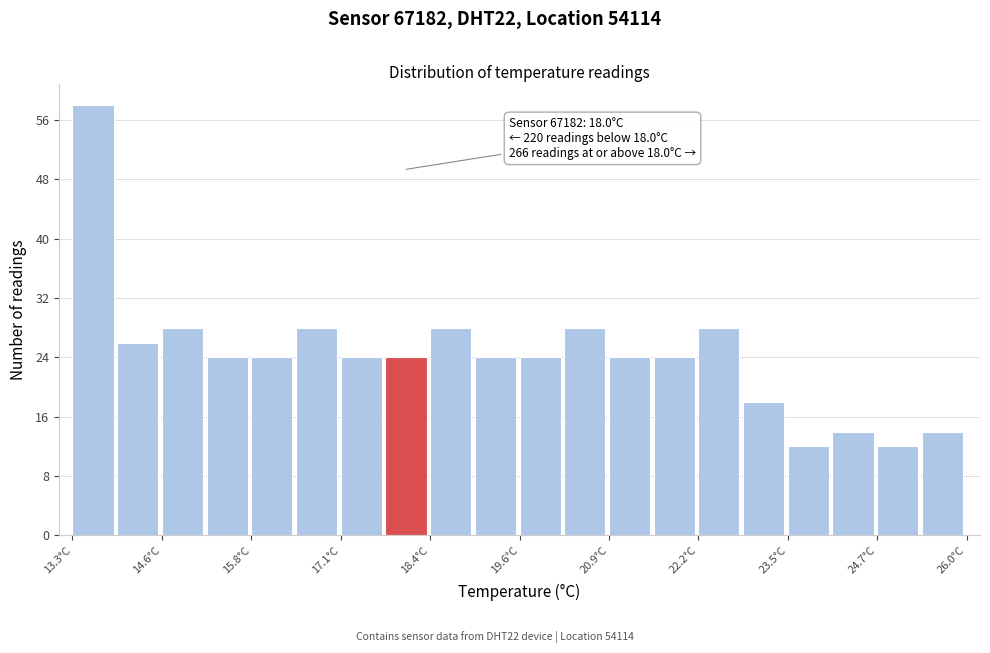

Read against the x-axis, roughly where is the centre of the tallest bar?

13.6